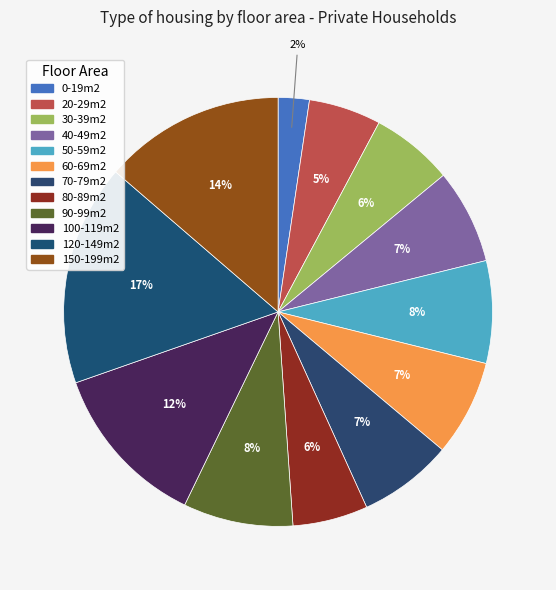

Which category has the biggest portion of the pie?

120-149m2